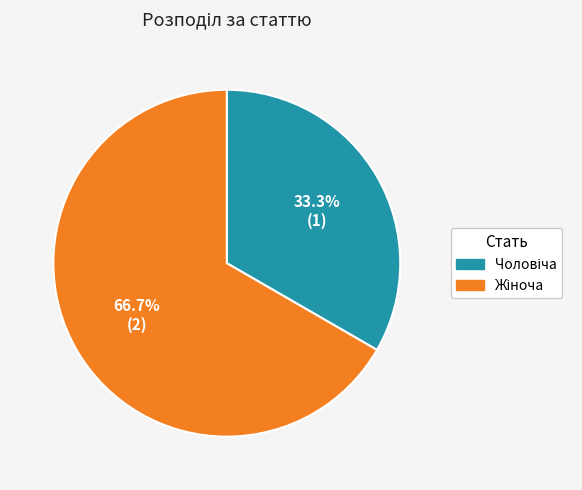

Is there a majority slice in this chart?

Yes